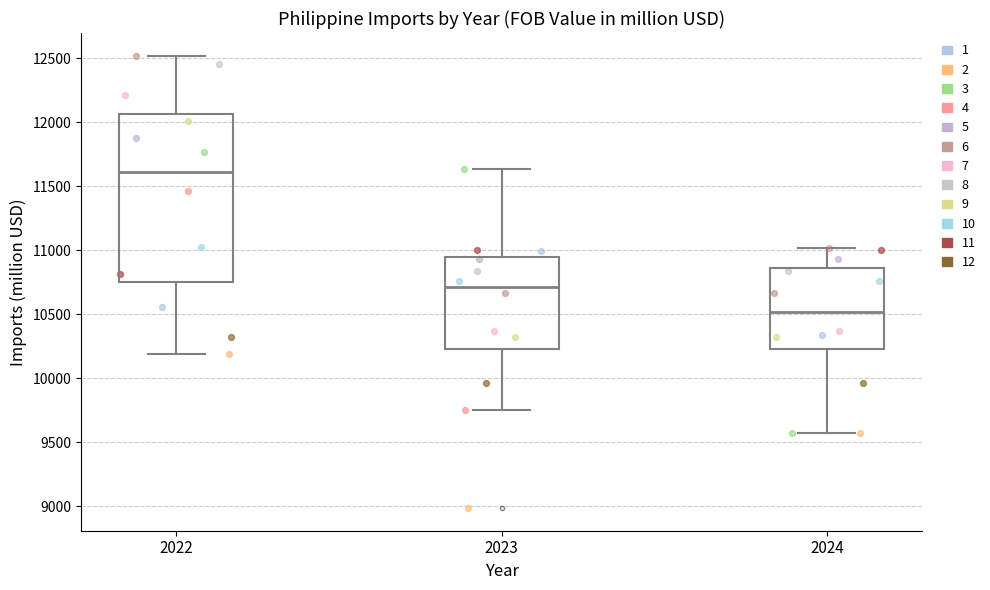

Reading left to right, transcribe this box plot: for each box, give where its median line is, the range the box spans, and where its two whiskers end, as read against the y-axis. The values are not printed on the chart, so give them approximately, as read against the axis.

2022: median 11600, box 10750 to 12050, whiskers 10200 to 12500
2023: median 10700, box 10250 to 10950, whiskers 9750 to 11650
2024: median 10500, box 10250 to 10850, whiskers 9550 to 11000